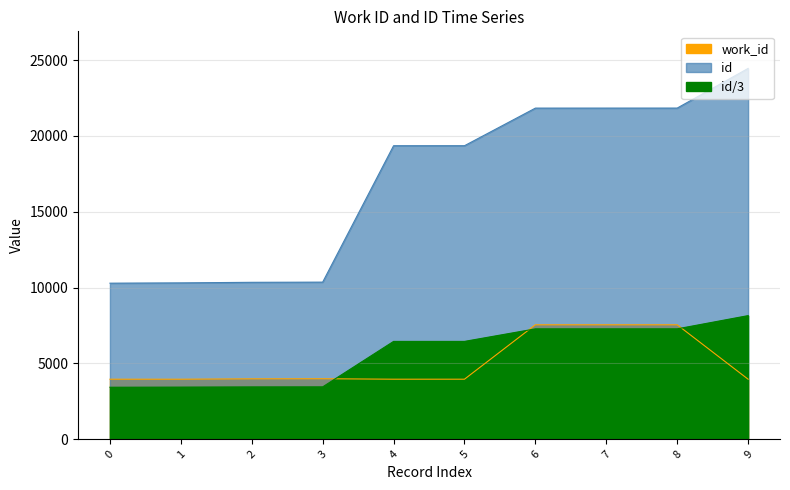

Which has a higher value, 5 or 7?

7